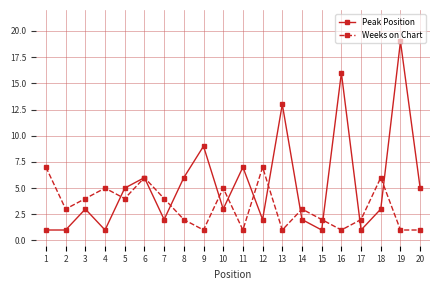

How many data points does each series have?

20